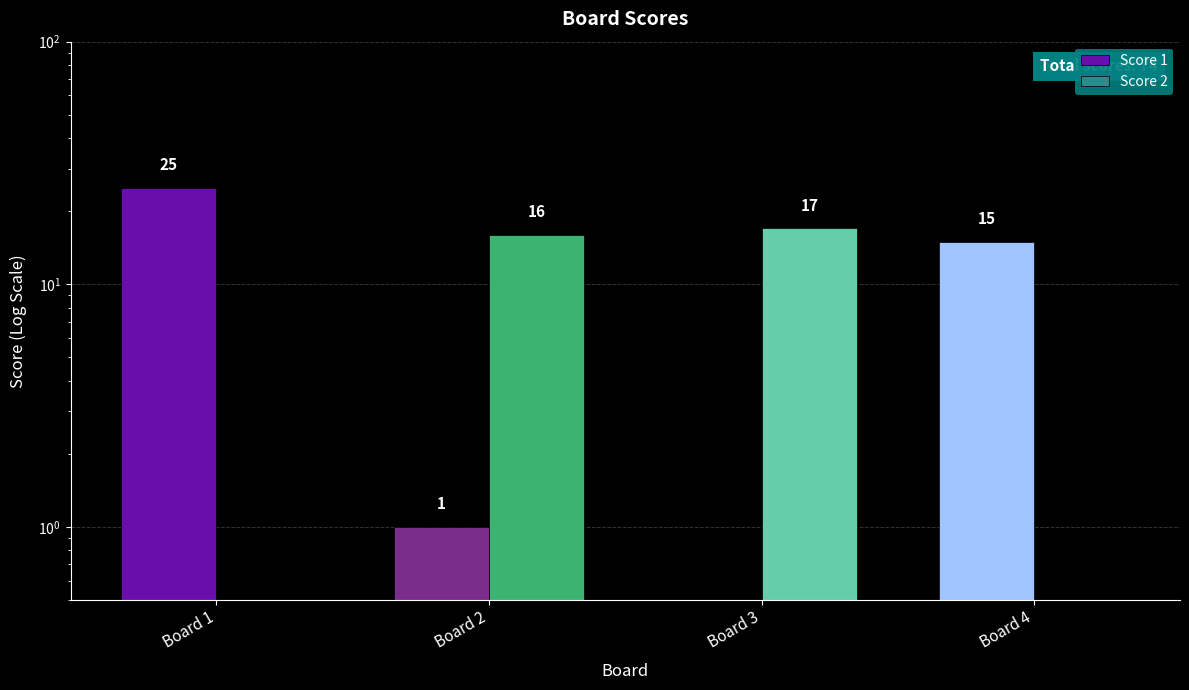

Are the bars grouped side by side (vs. stacked)?

Yes